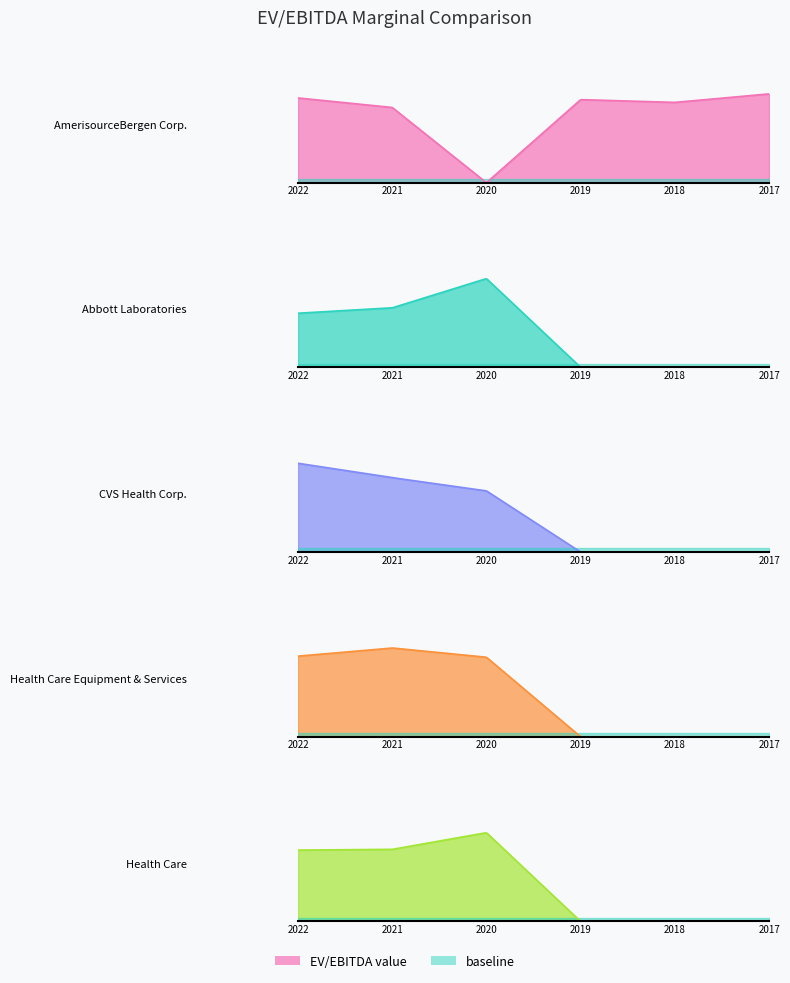

True or false: CVS Health Corp. and Health Care Equipment & Services intersect in this chart.

False